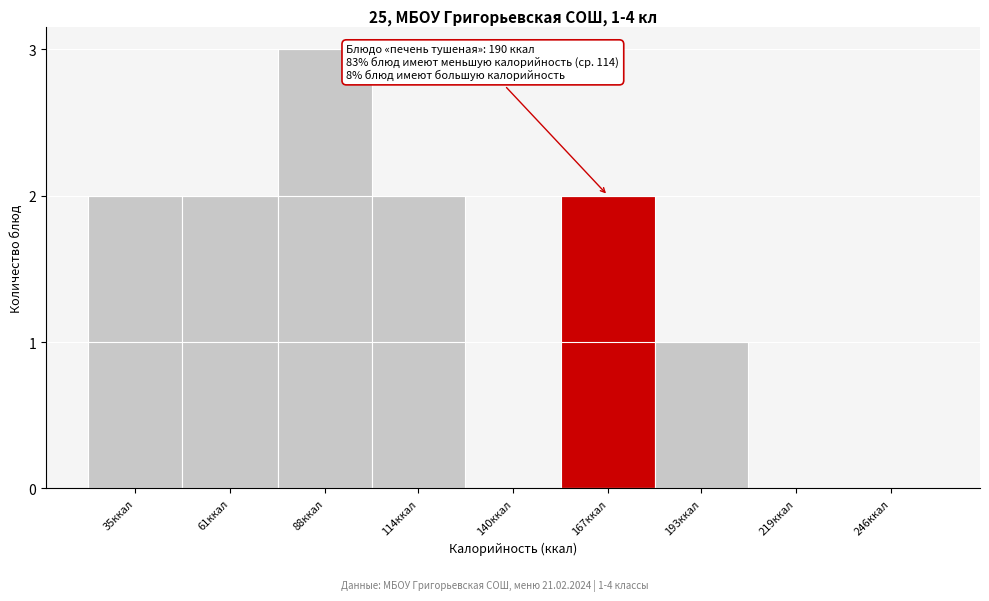

Reading left to right, extract all data points from this chart.

35ккал=2	61ккал=2	88ккал=3	114ккал=2	140ккал=0	167ккал=2	193ккал=1	219ккал=0	246ккал=0